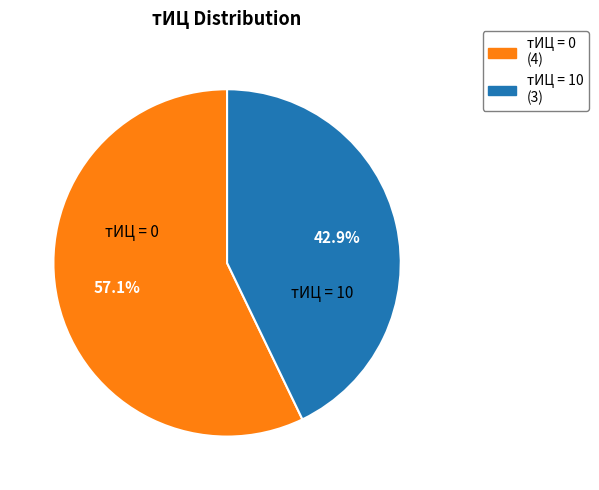

To the nearest percent, what is the average slice percentage?

50%